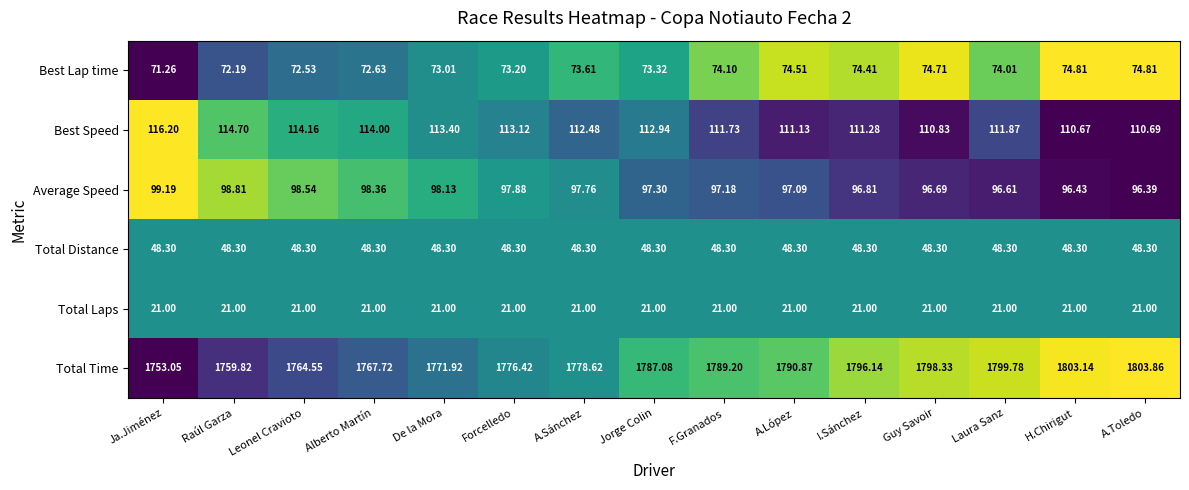

What is the spread (max minus min) of values at Forcelledo?

1755.4